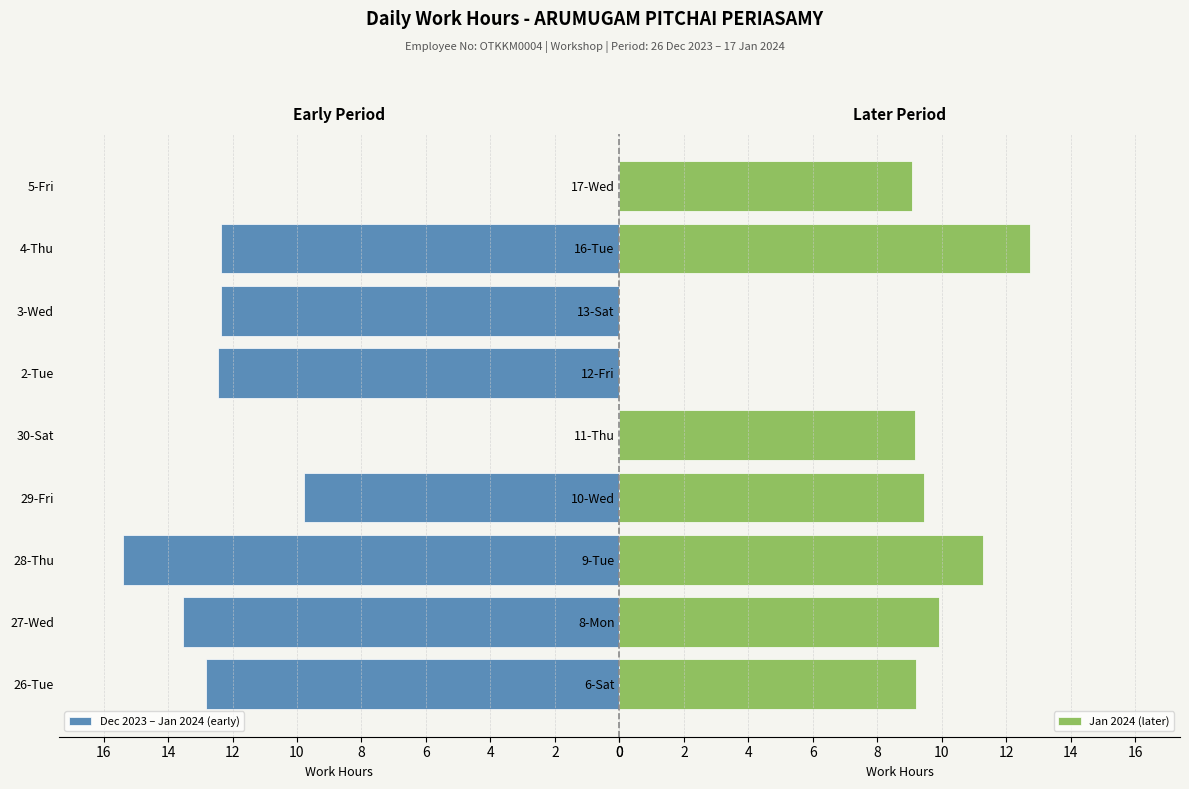

What is the difference between the Dec 2023 – Jan 2024 (early) values at 3-Wed and 26-Tue?

0.5